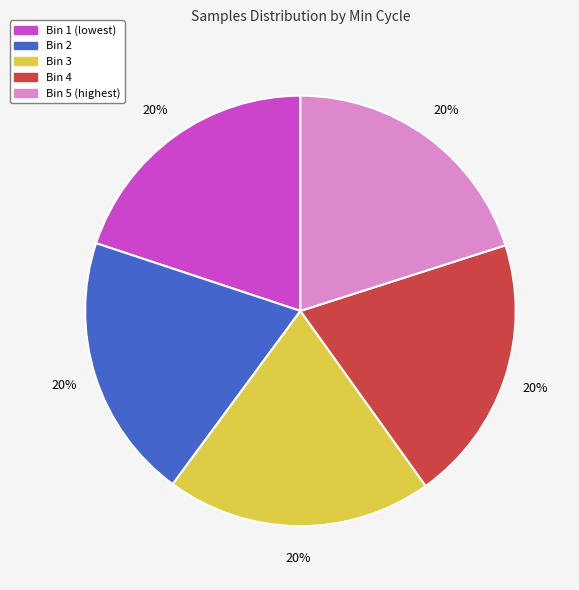

Does any single category account for the majority?

No